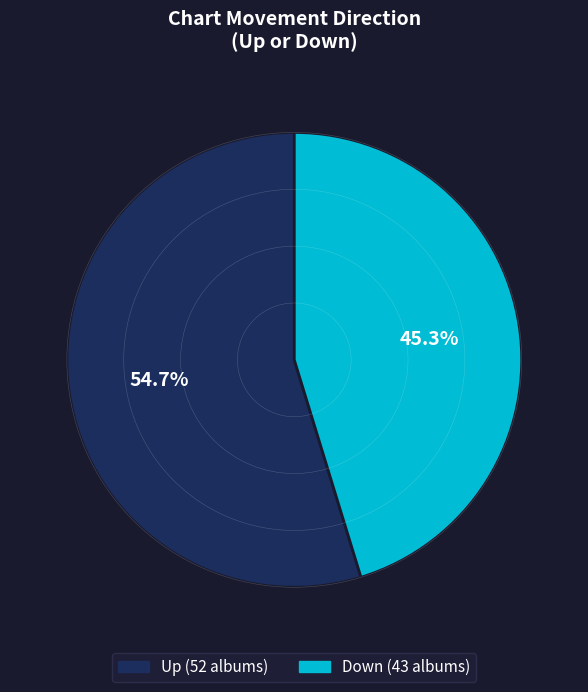

Is there any slice that represents more than half of the pie?

Yes